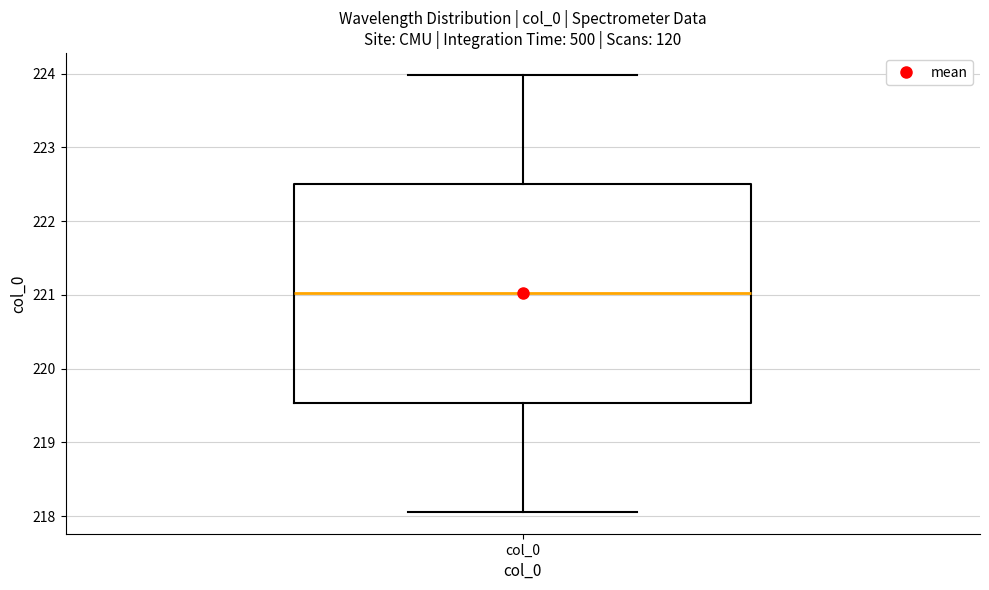

Read this box plot against the y-axis: the position of the median line, the range covered by the box, and the ends of both whiskers. The values are not printed on the chart, so give them approximately, as read against the axis.

median 221.0, box 219.5 to 222.5, whiskers 218.1 to 224.0